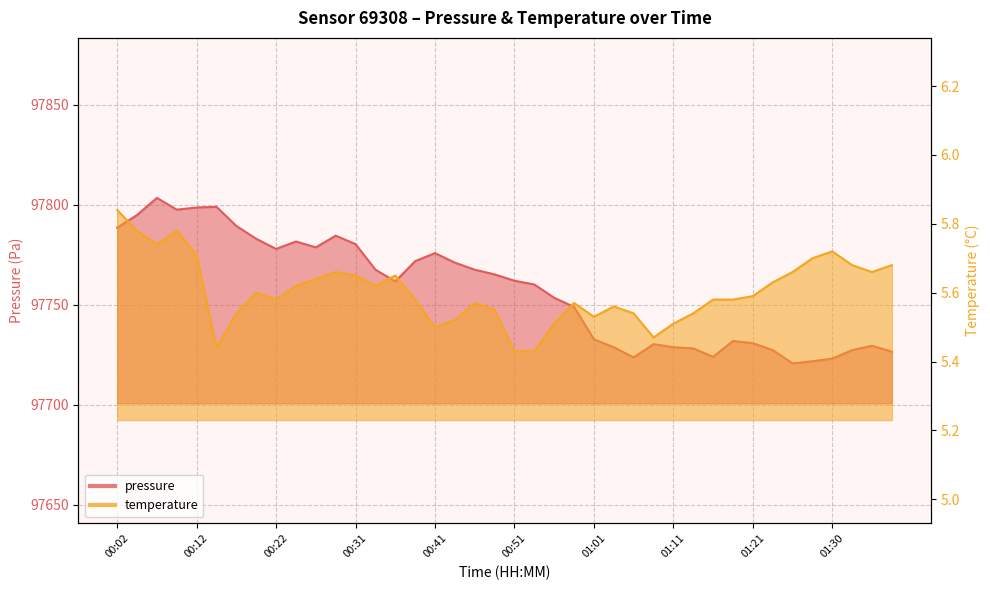

True or false: pressure has more than 2 points higher than both neighbors.

True